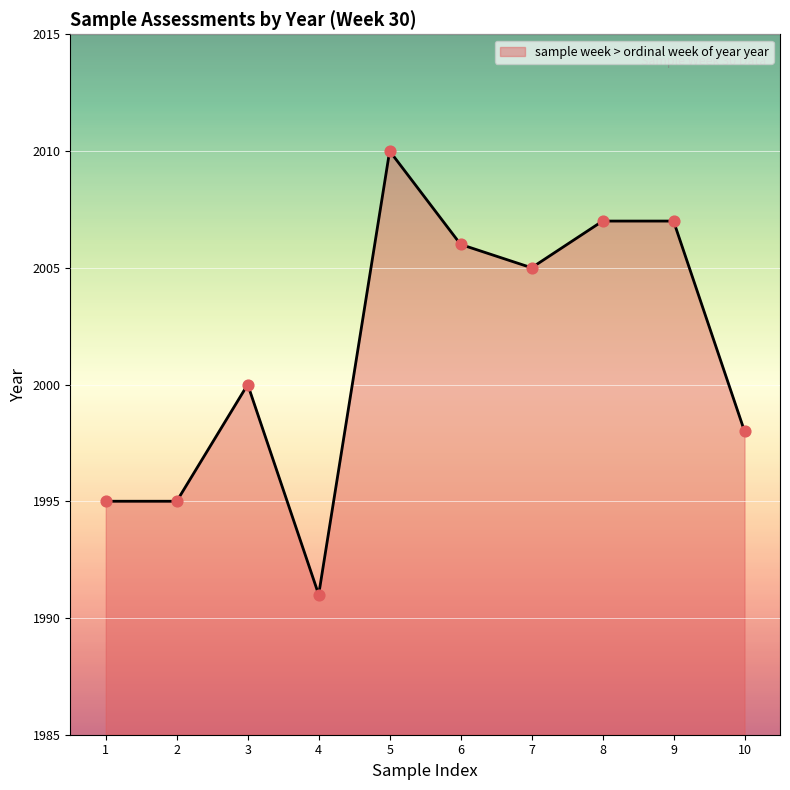

Which has a higher value, 6 or 4?

6